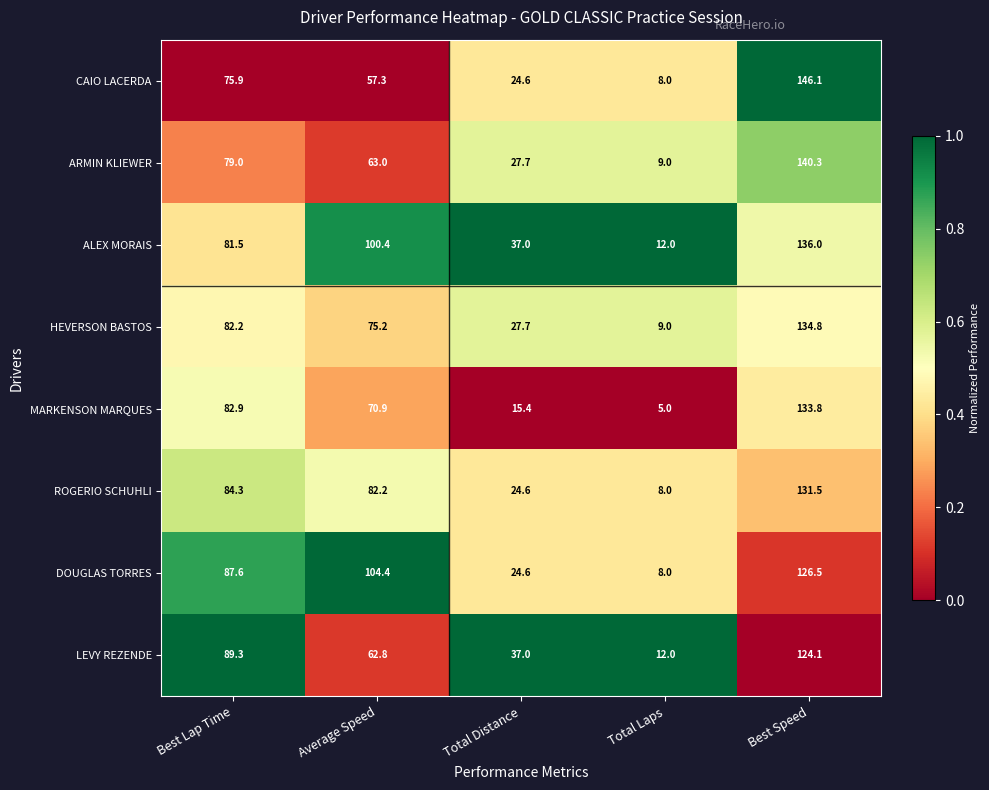

What is the smallest value displayed?

5.0